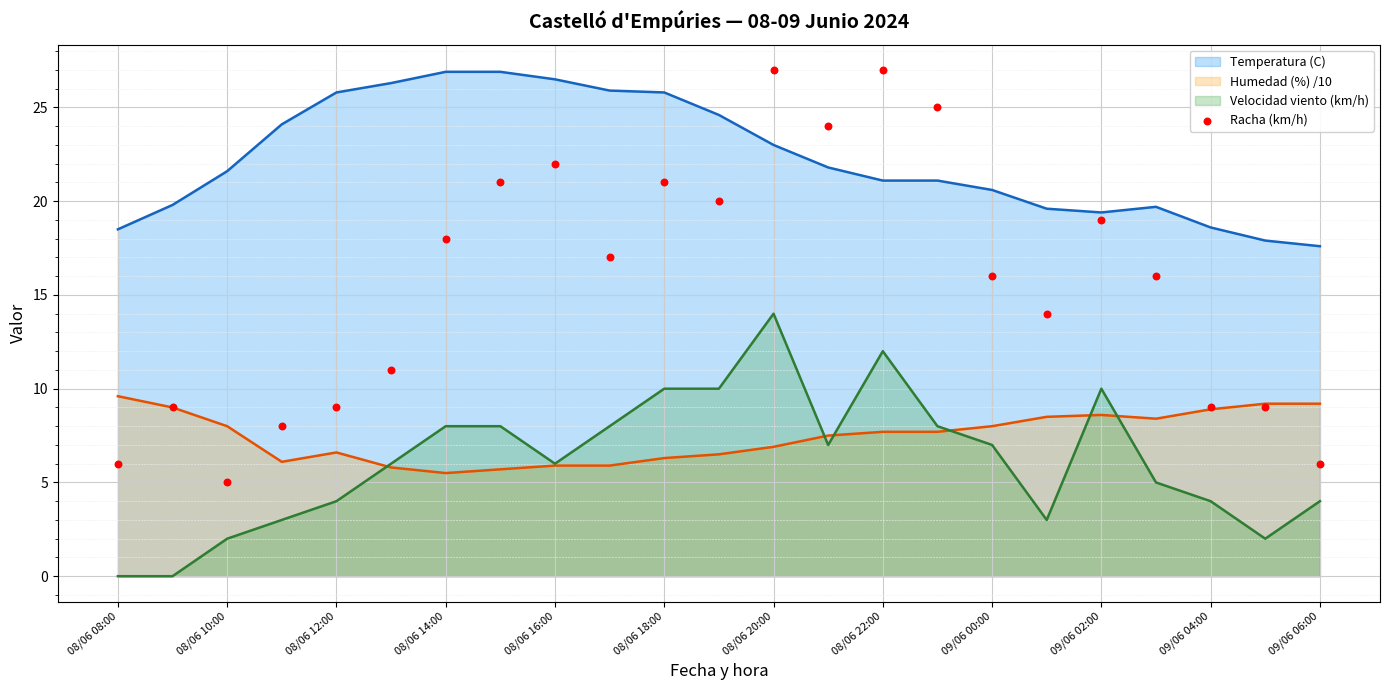

Is it true that Humedad (%) /10 equals 9.9 at 08/06 16:00?

False